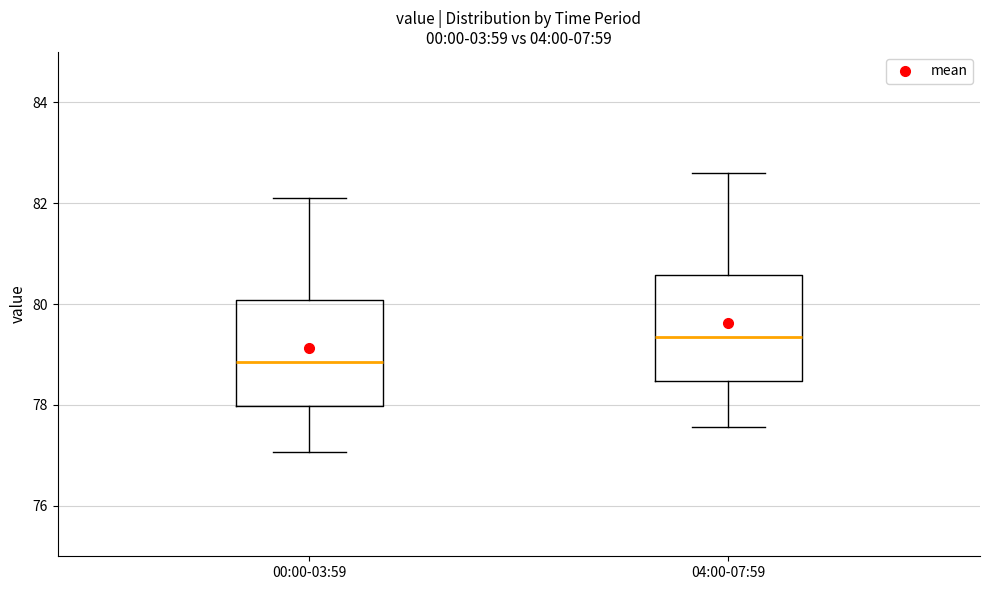

Which box's median line is the lowest?

00:00-03:59